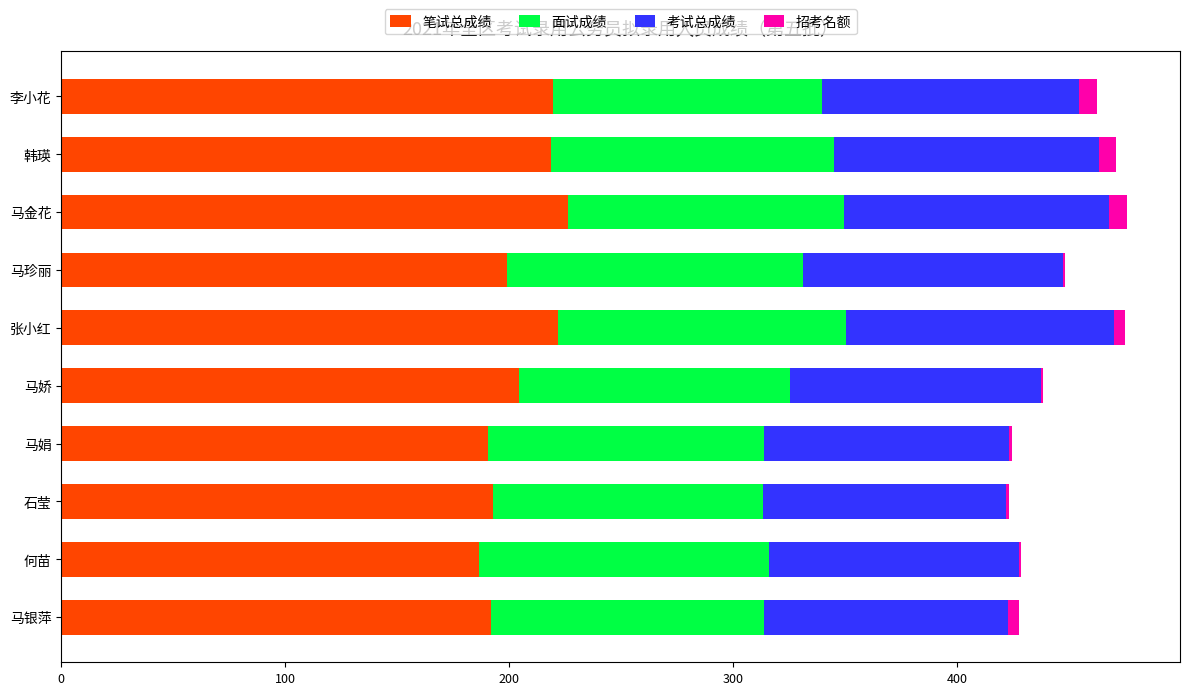

True or false: 笔试总成绩 has a value of 198.8 at 马珍丽.

True